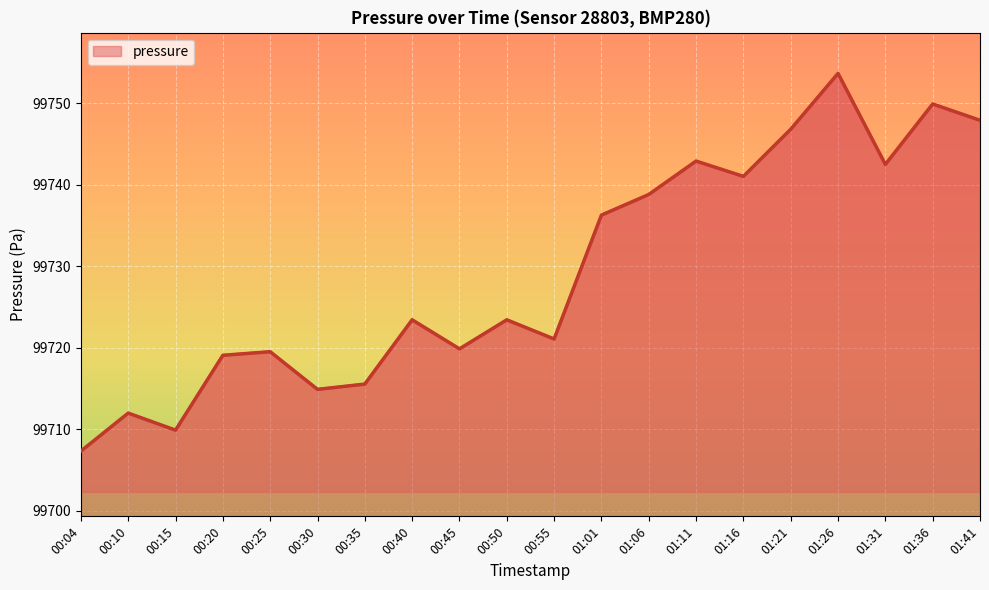

Reading left to right, what are all the values shown in this chart?

00:04=99707.3	00:10=99712.0	00:15=99709.9	00:20=99719.1	00:25=99719.5	00:30=99714.9	00:35=99715.6	00:40=99723.4	00:45=99719.9	00:50=99723.4	00:55=99721.1	01:01=99736.3	01:06=99738.8	01:11=99742.9	01:16=99741.0	01:21=99746.8	01:26=99753.7	01:31=99742.5	01:36=99749.9	01:41=99747.9